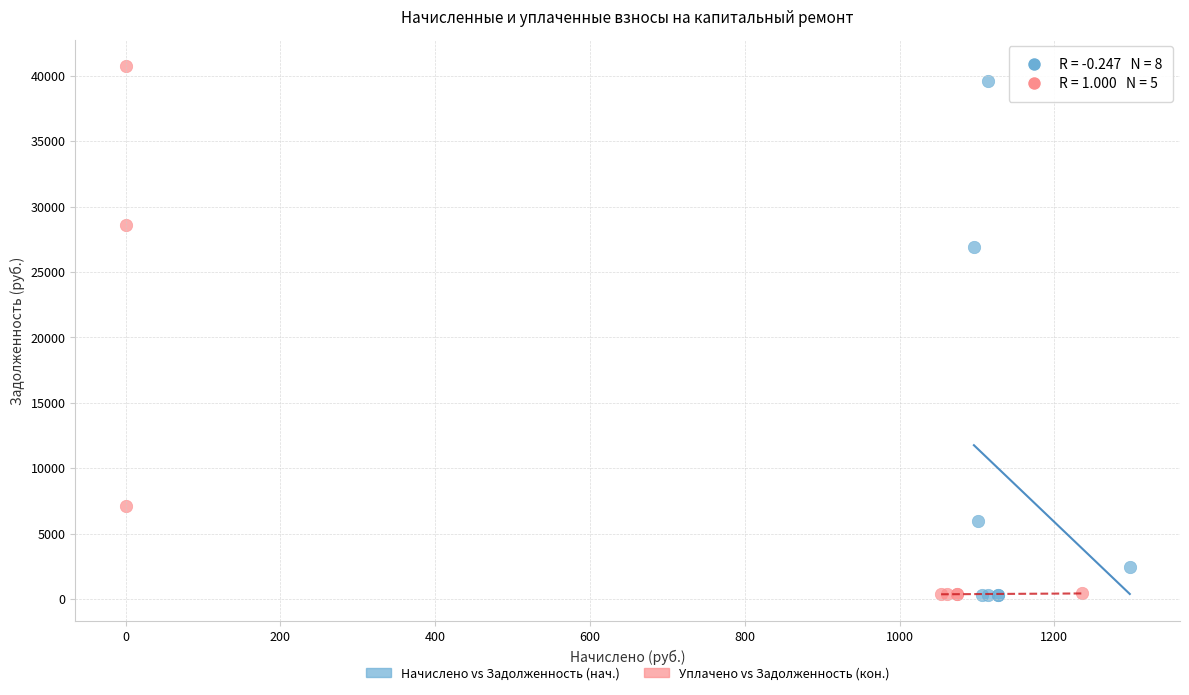

Which series has the widest spread of Y values?

Уплачено vs Задолженность (кон.)